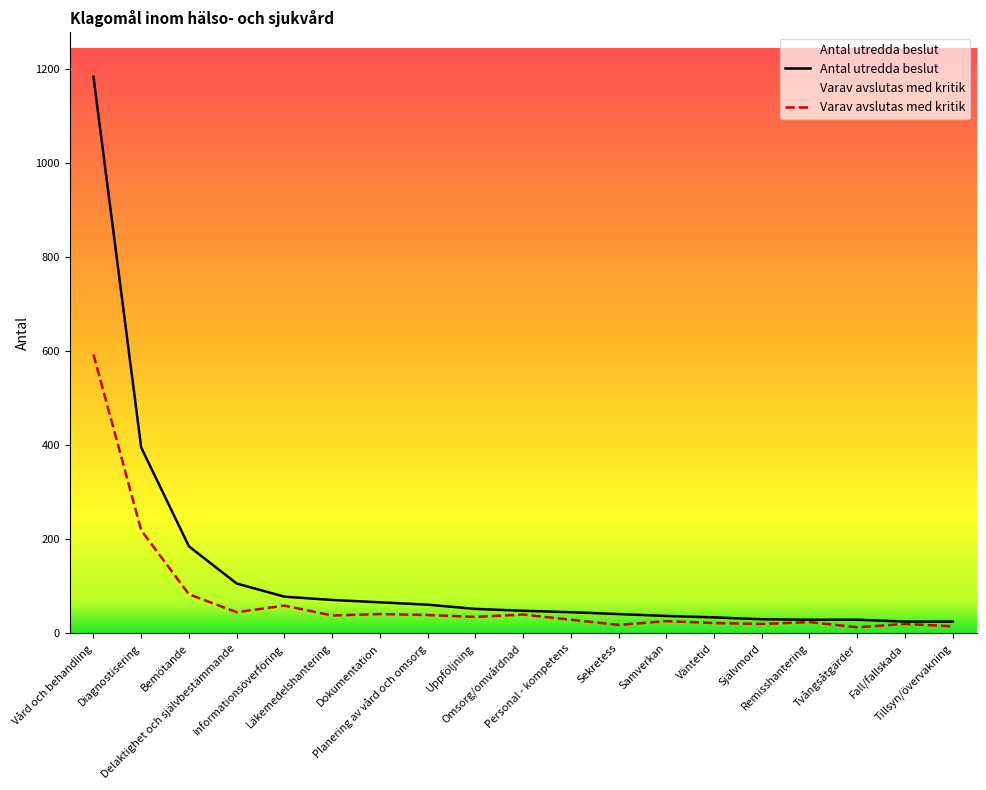

Does the chart have visible grid lines?

No